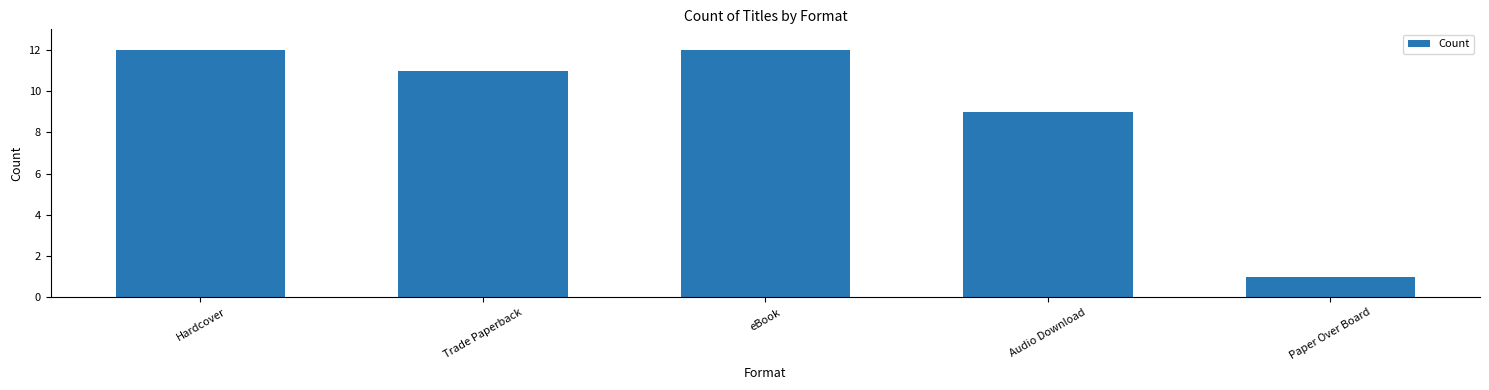

Is it true that the value at Hardcover is 16?

False